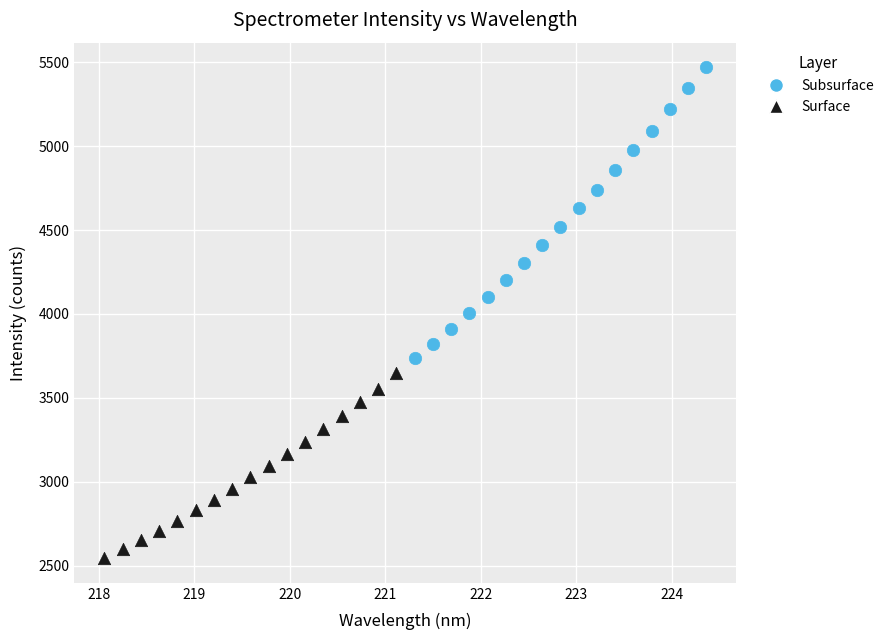

Which series has the widest spread of Y values?

Subsurface